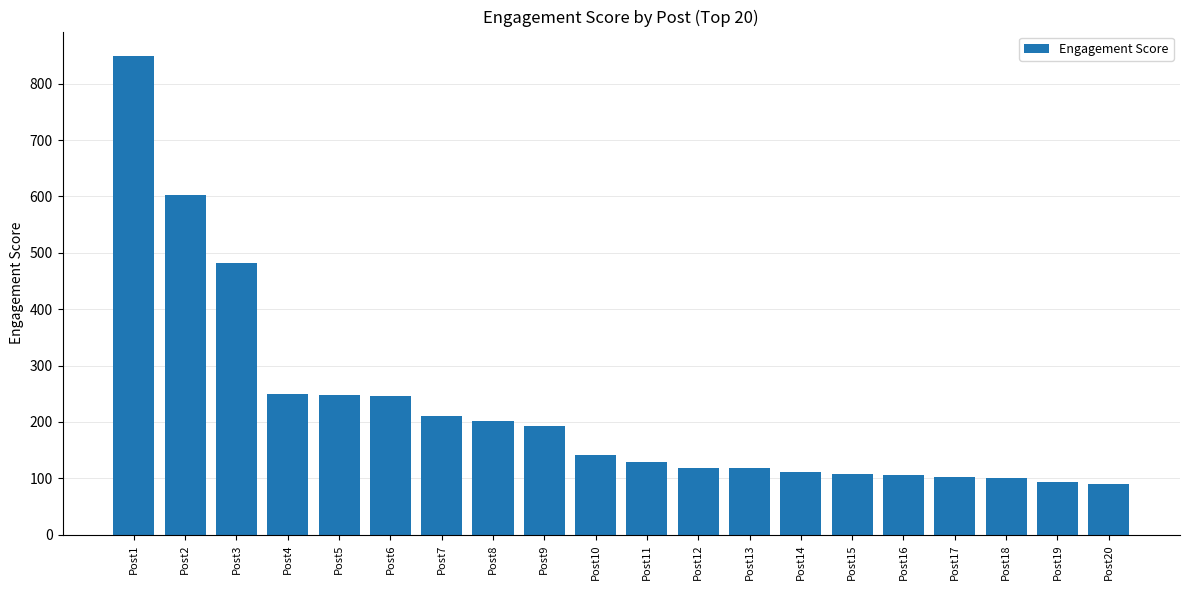

What is the ratio of the value at Post5 to the value at Post2?

0.4